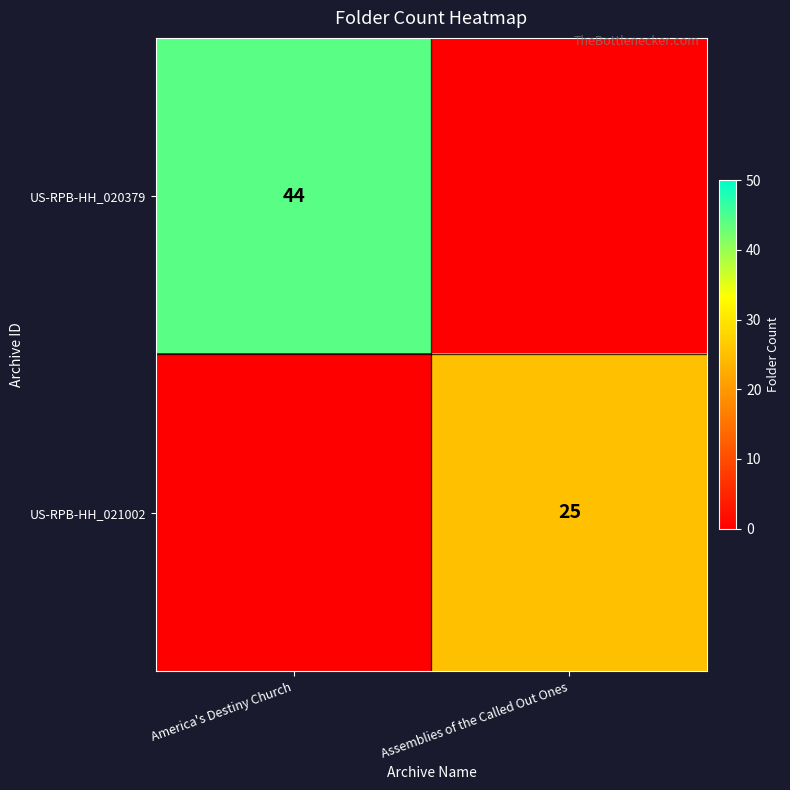

How many series are shown in this chart?

2